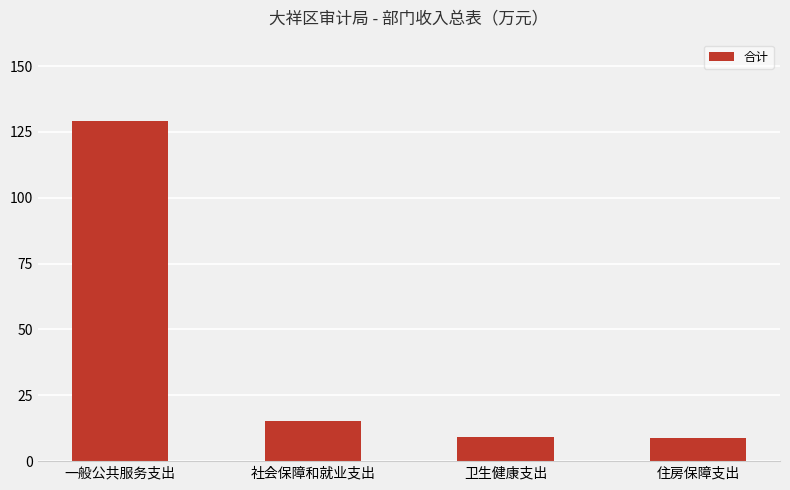

True or false: the data shows 221.4 at 一般公共服务支出.

False